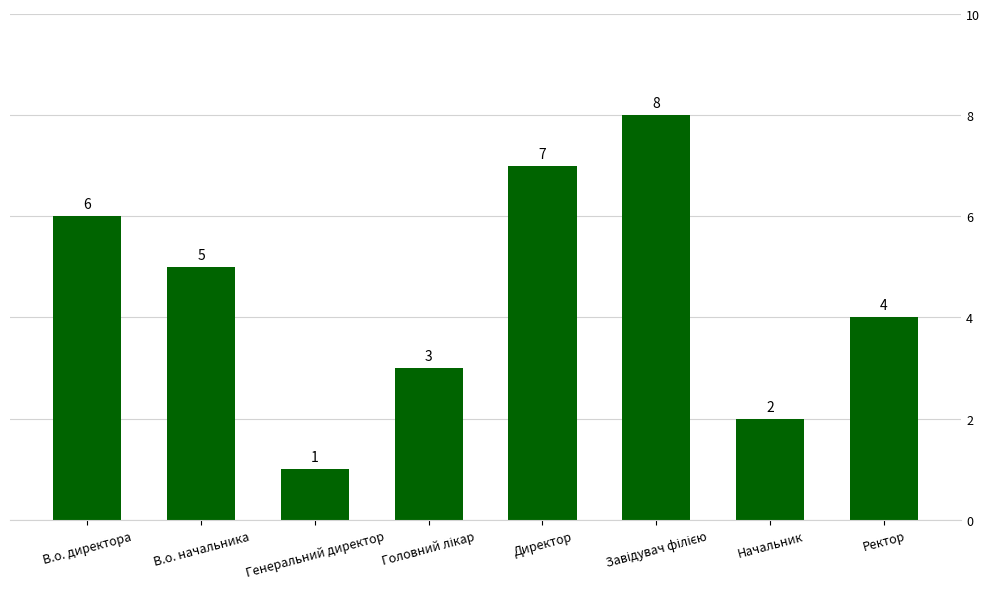

What is the difference between the second highest and minimum values?

6